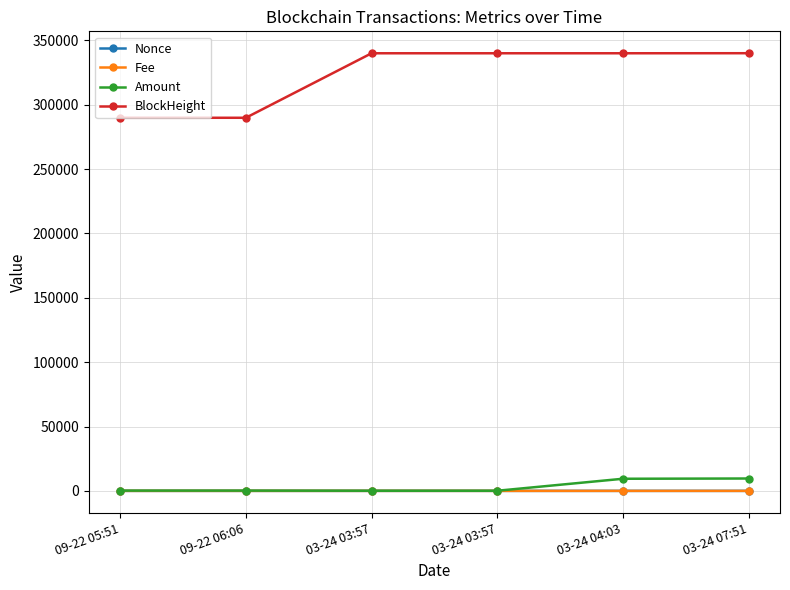

What is the spread (max minus min) of values at 03-24 07:51?

339950.9